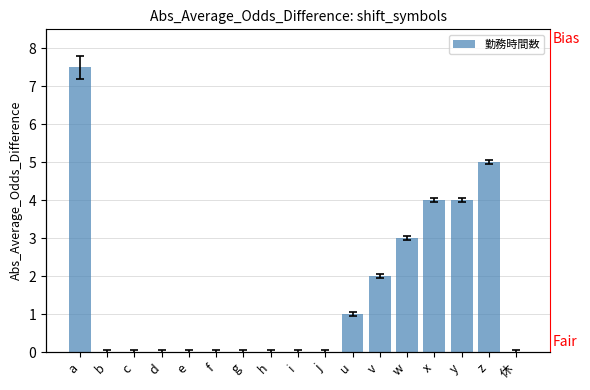

The value at g is -2.9. True or false?

False